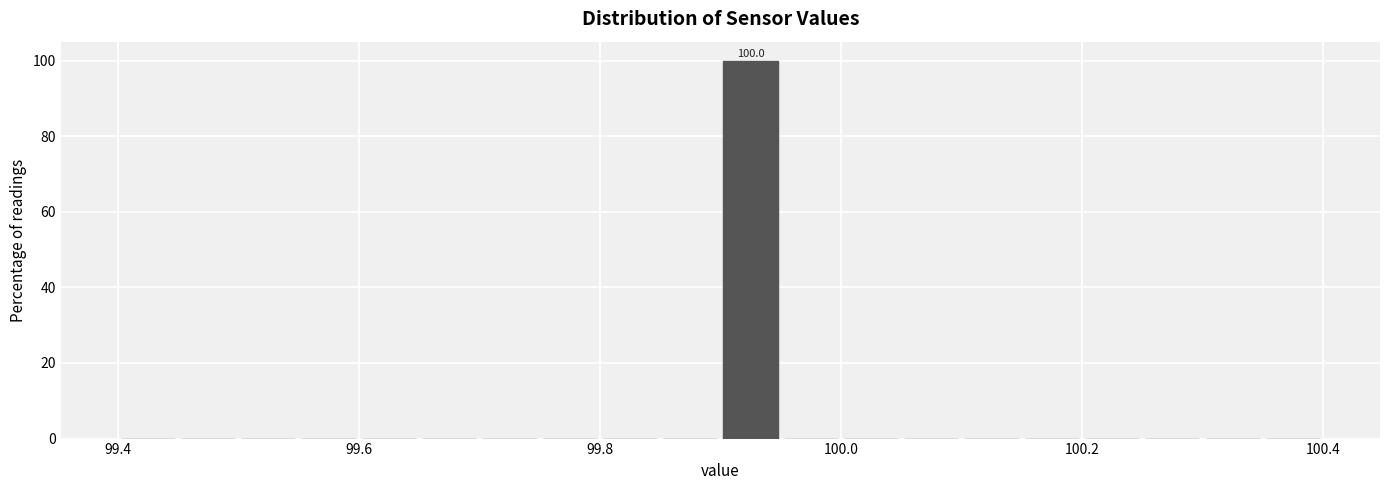

Read against the x-axis, roughly where is the centre of the tallest bar?

99.92